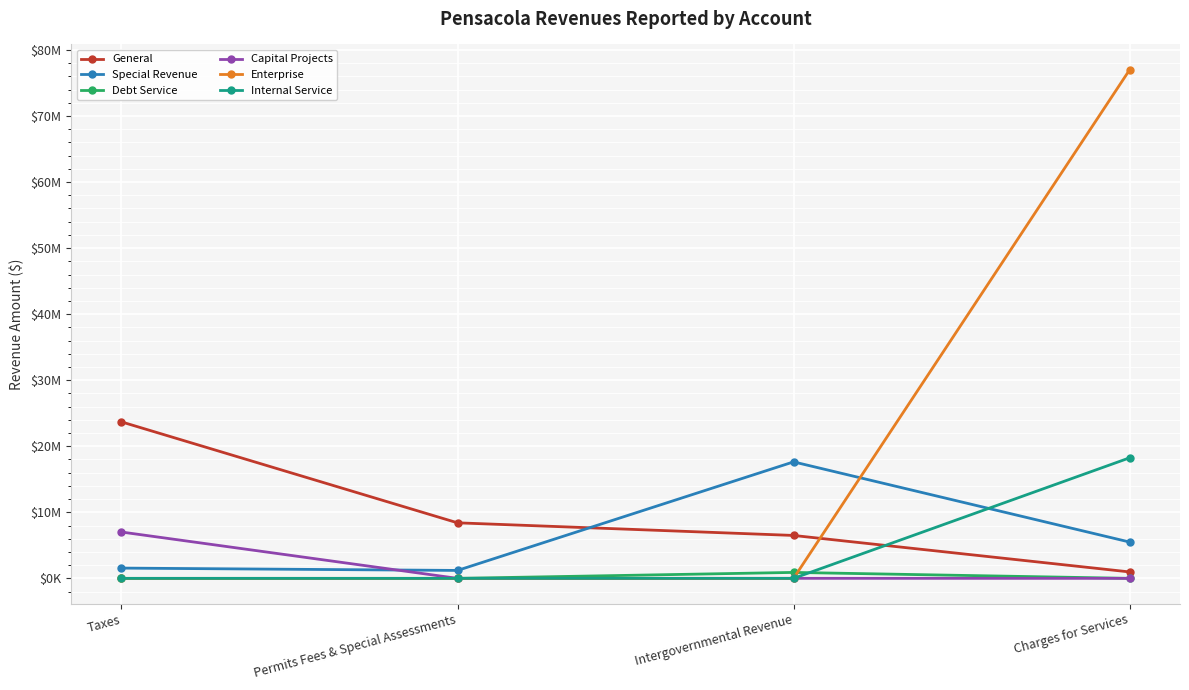

What is the difference between the Capital Projects values at Charges for Services and Taxes?

7015227